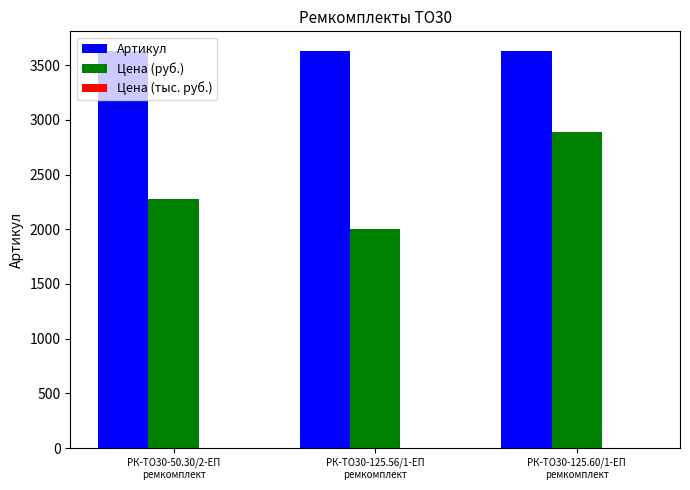

Which series changed the most between РК-ТО30-125.56/1-ЕП
ремкомплект and РК-ТО30-125.60/1-ЕП
ремкомплект?

Цена (руб.)